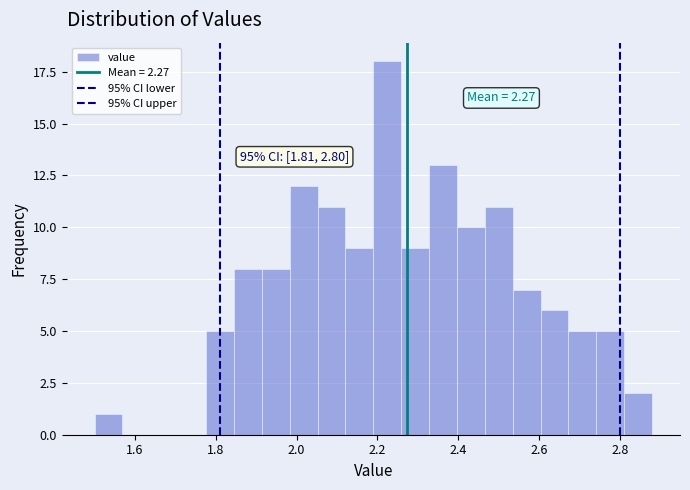

Read against the x-axis, roughly where is the centre of the tallest bar?

2.22